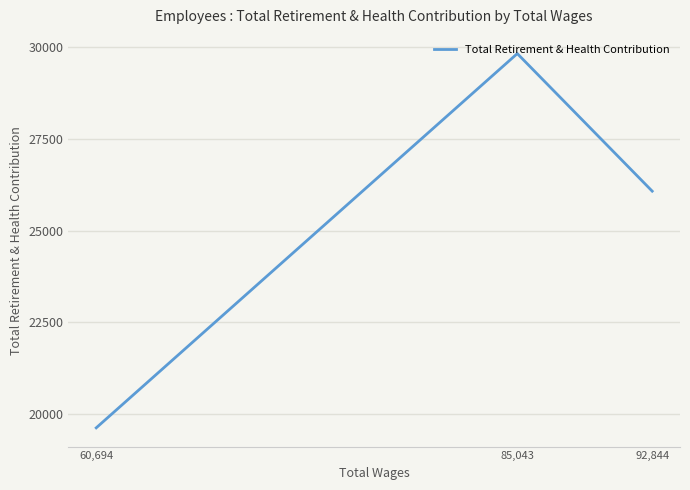

How many values exceed 26075?

1